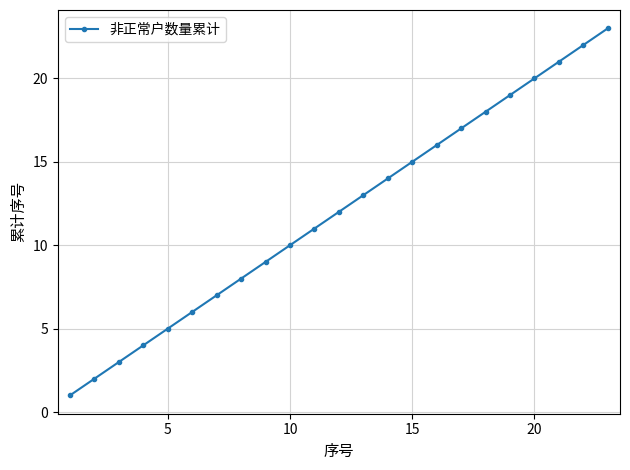

What is the sum of all values?

276